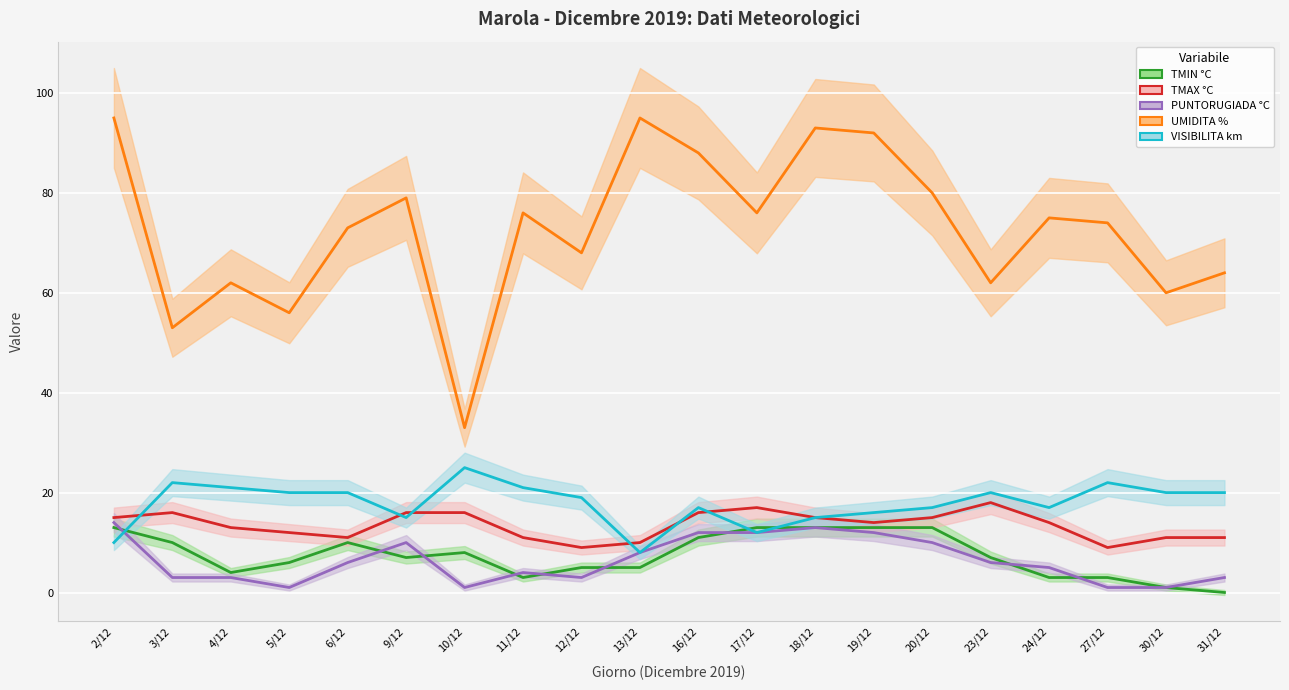

True or false: UMIDITA % and TMIN °C cross at least once.

False